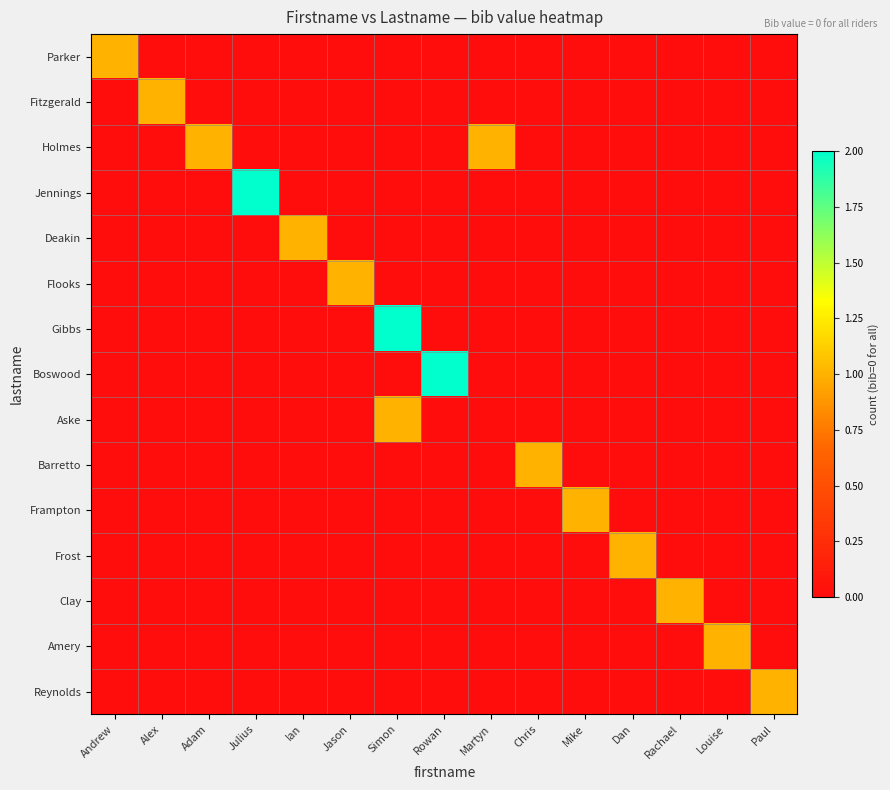

How many series are shown in this chart?

15